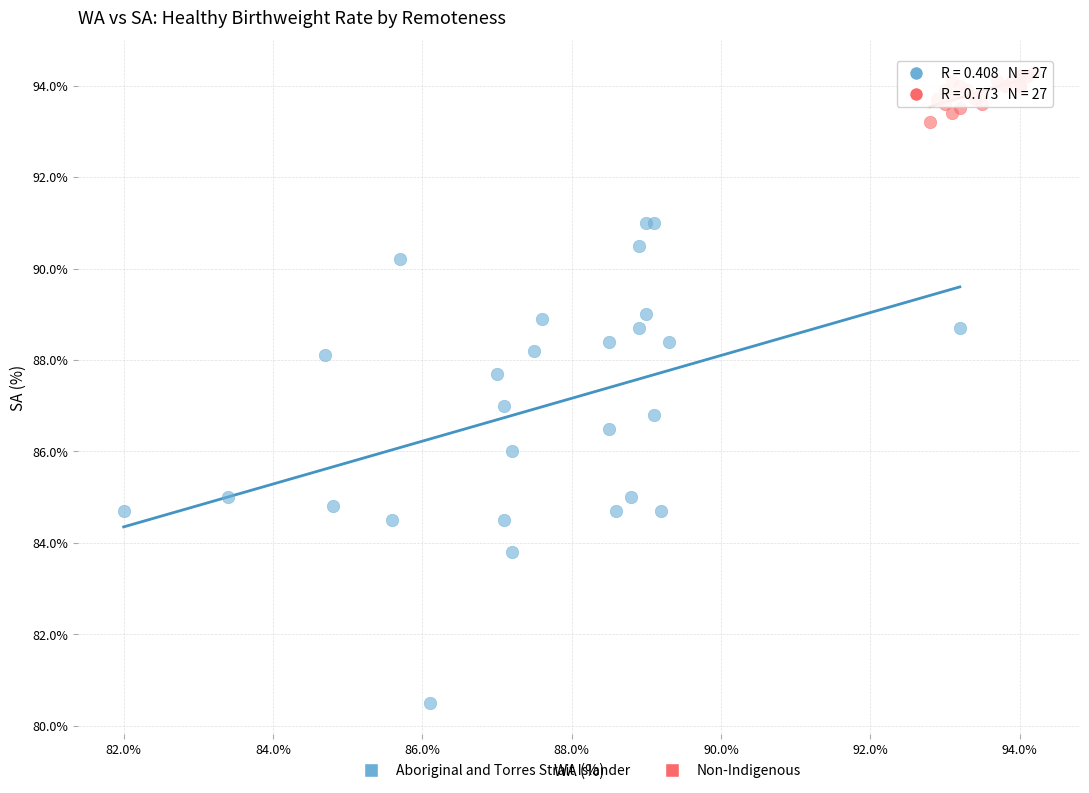

Which series reaches the minimum Y coordinate?

Aboriginal and Torres Strait Islander